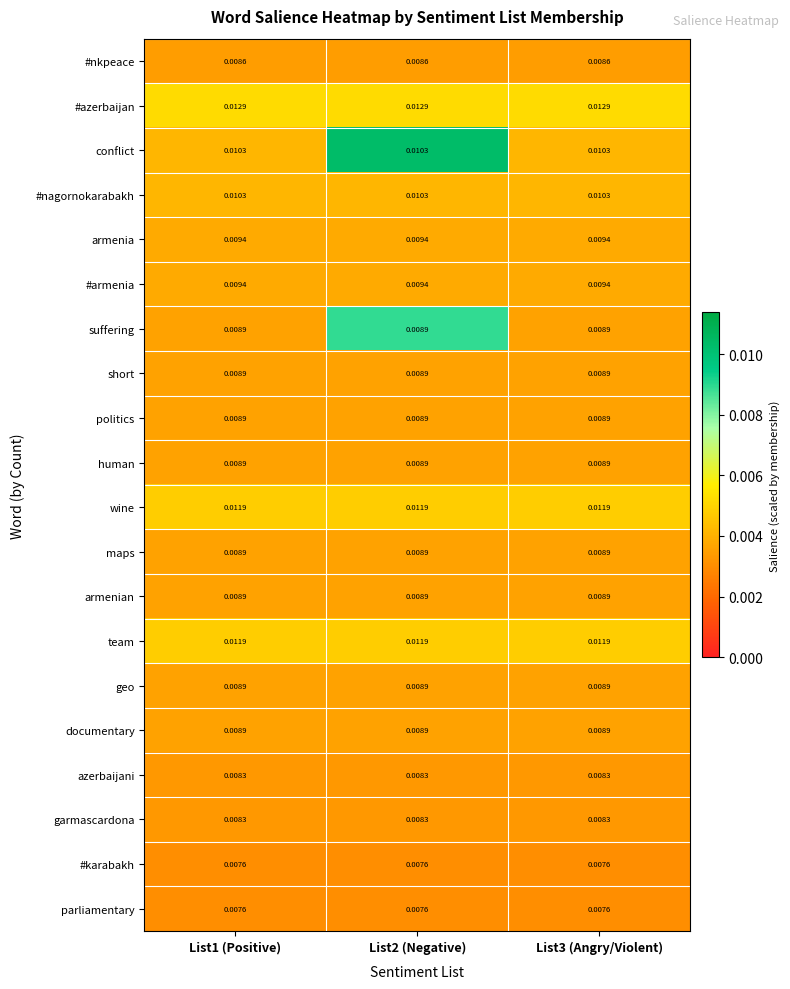

Is the value of garmascardona at List1 (Positive) greater than the value of politics at List2 (Negative)?

No